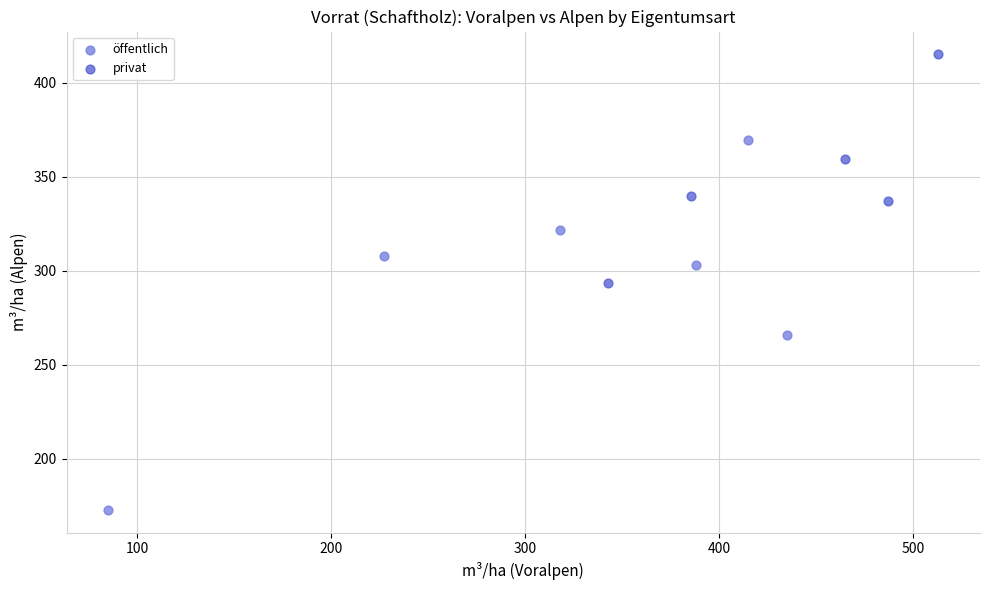

Which series reaches the maximum Y coordinate?

privat